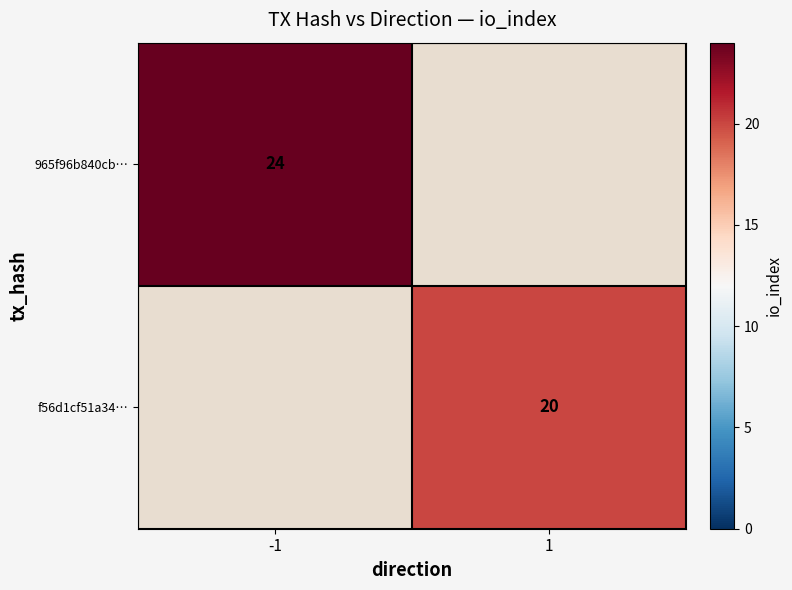

Is the value of f56d1cf51a34… at 1 greater than the value of 965f96b840cb… at -1?

No